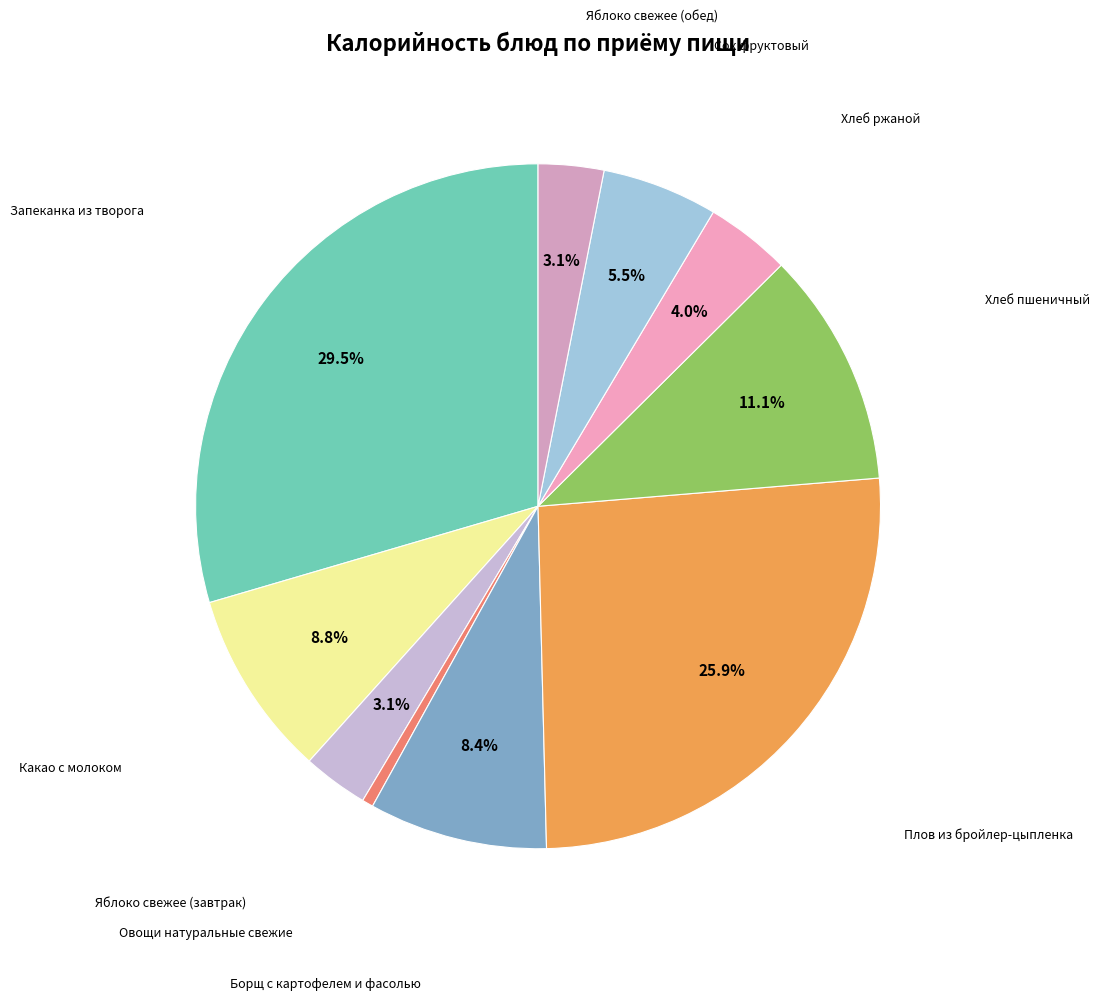

How many segments does this pie chart have?

10